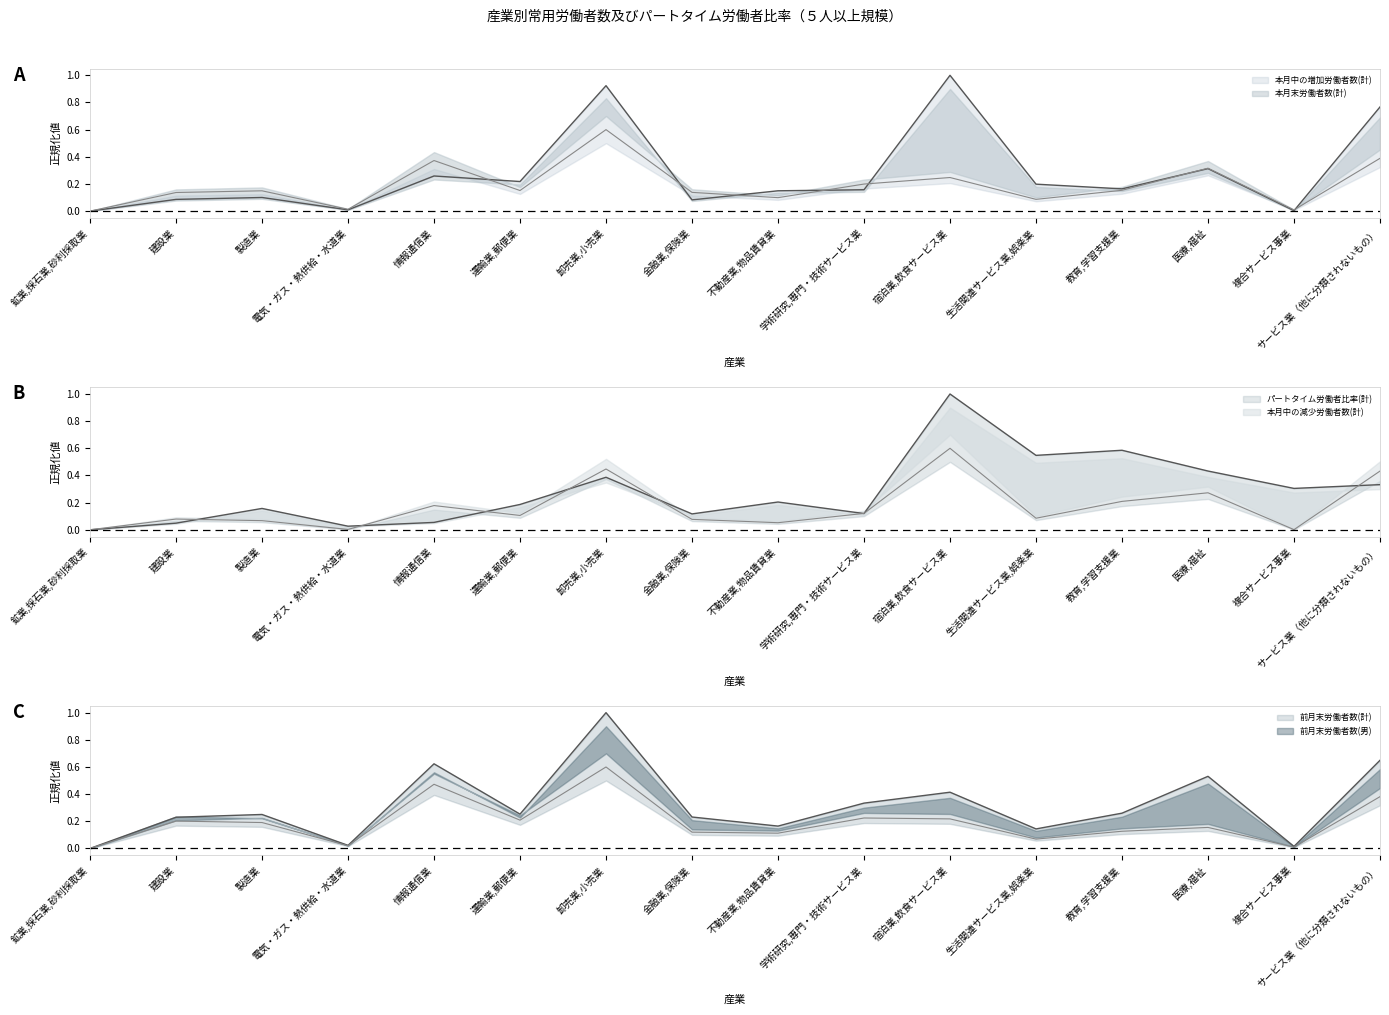

What is the label of the 4th point from the left?

電気・ガス・熱供給・水道業